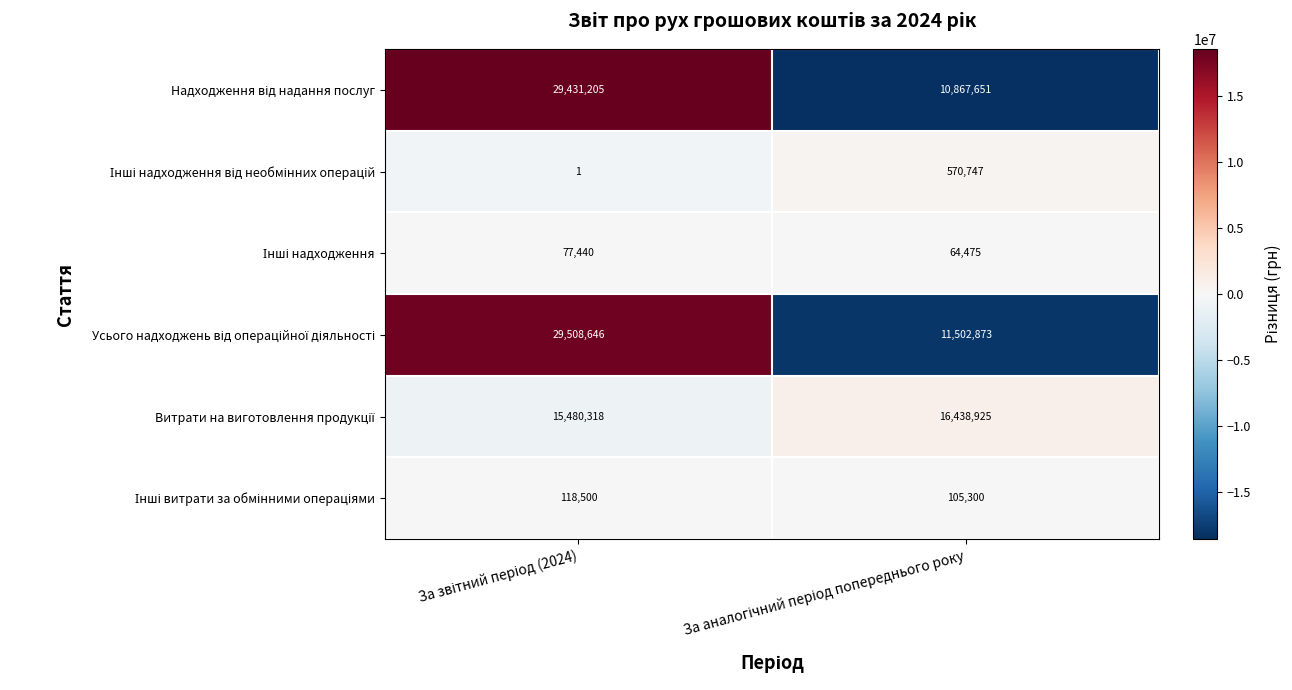

What is the maximum value shown in the chart?

29508646